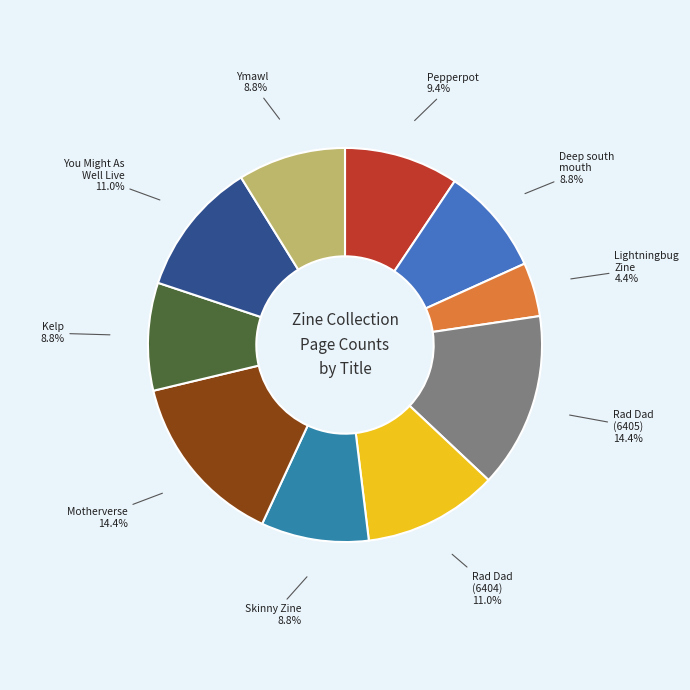

How many segments does this pie chart have?

10